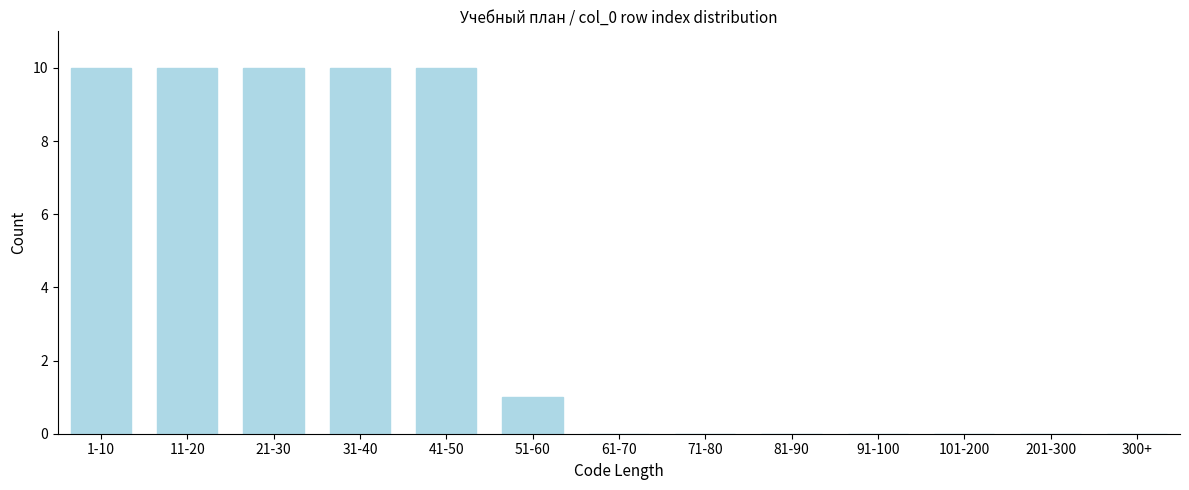

Reading left to right, transcribe all the data shown in this chart.

1-10=10	11-20=10	21-30=10	31-40=10	41-50=10	51-60=1	61-70=0	71-80=0	81-90=0	91-100=0	101-200=0	201-300=0	300+=0